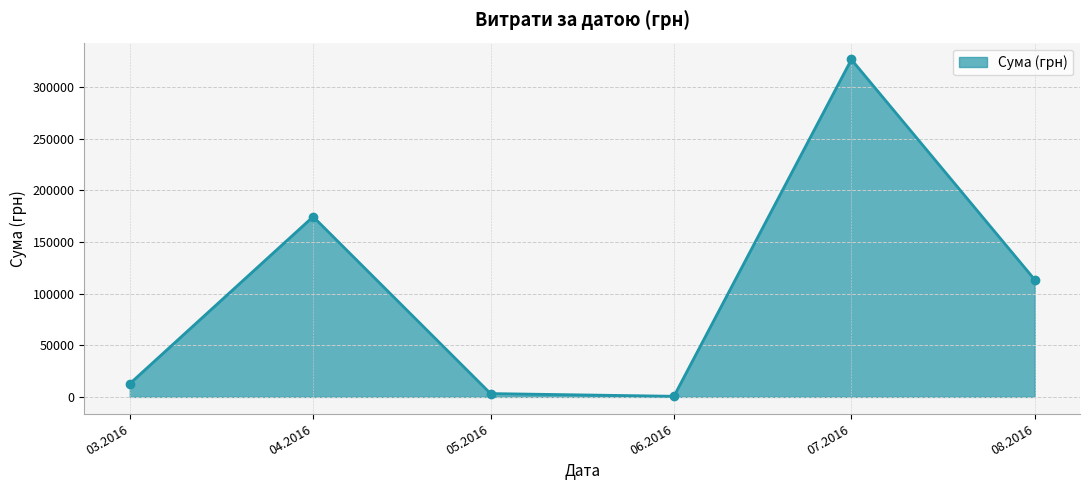

Between 08.2016 and 03.2016, which is larger?

08.2016